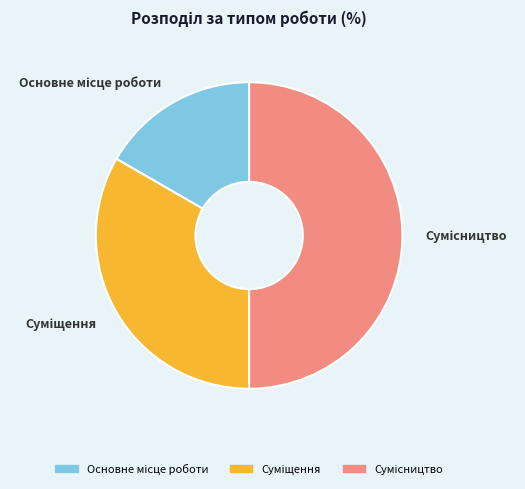

What is the total percentage of Суміщення and Сумісництво?

83.3%